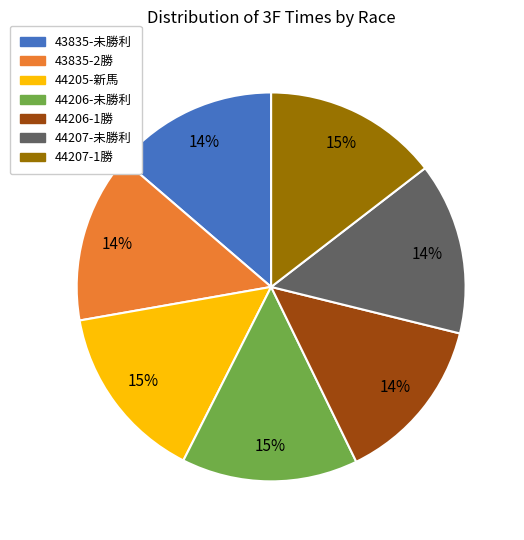

The 44207-1勝 slice represents 15% of the pie. True or false?

True